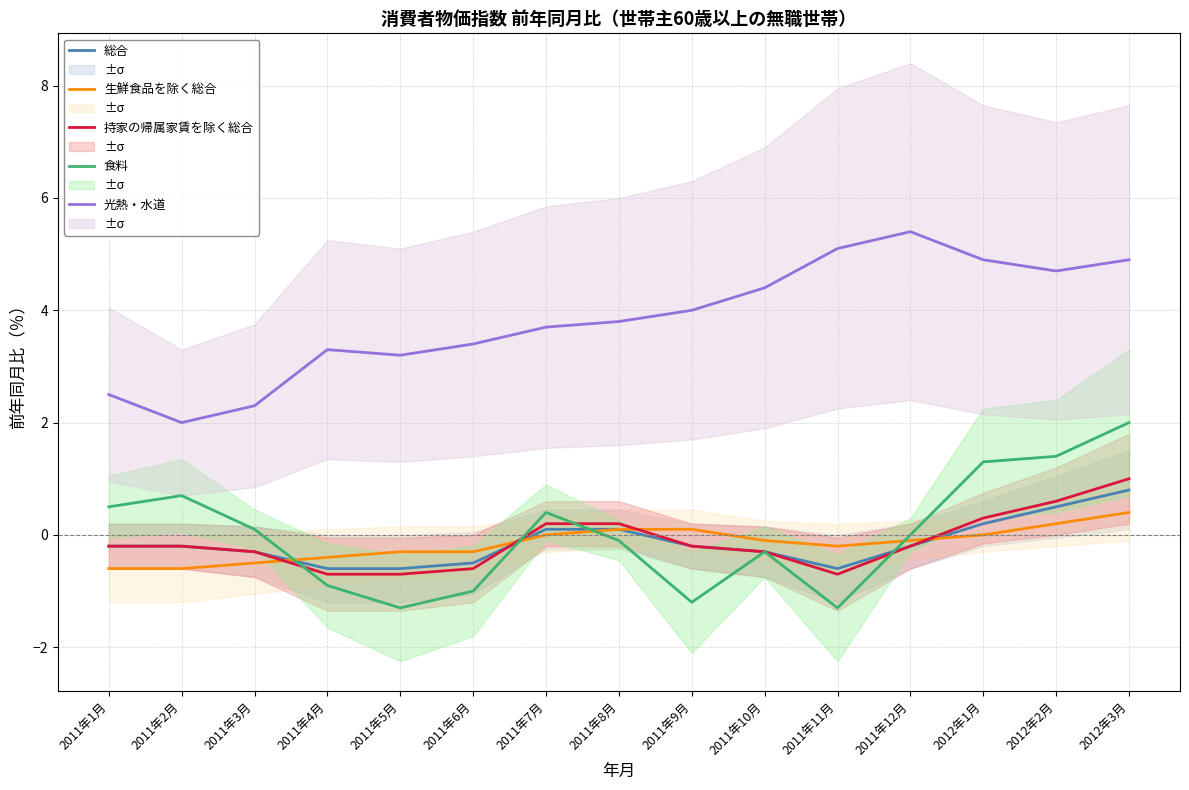

Rank the series at 2012年1月 from lowest to highest value.

生鮮食品を除く総合, 総合, 持家の帰属家賃を除く総合, 食料, 光熱・水道